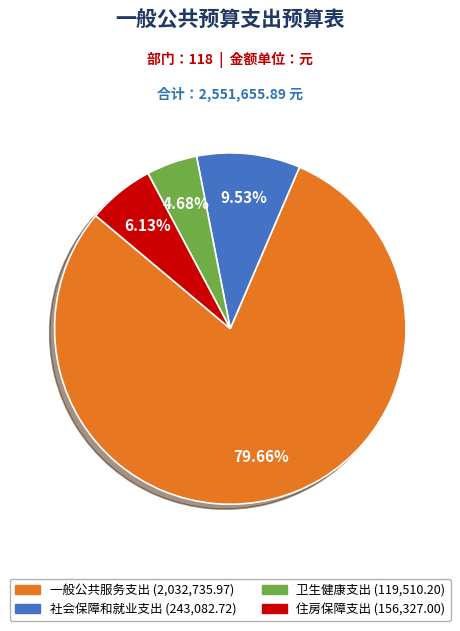

Which slice is the largest?

一般公共服务支出